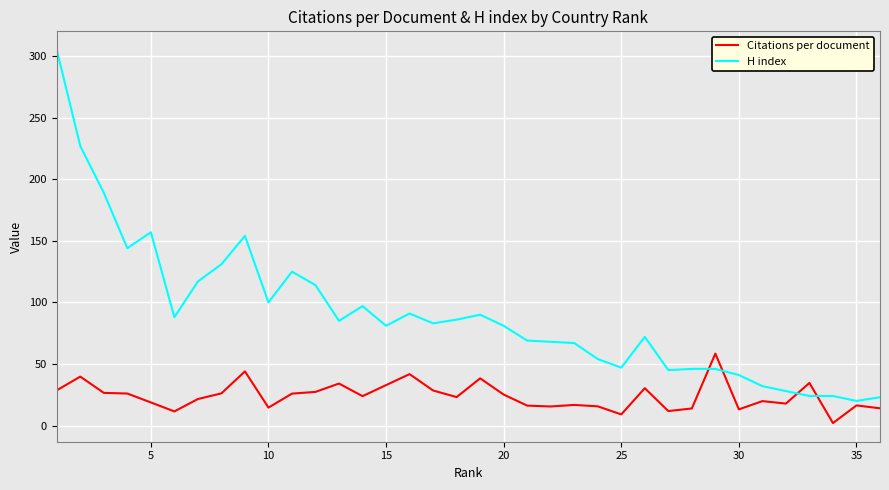

What are all the series names shown in the legend?

Citations per document, H index